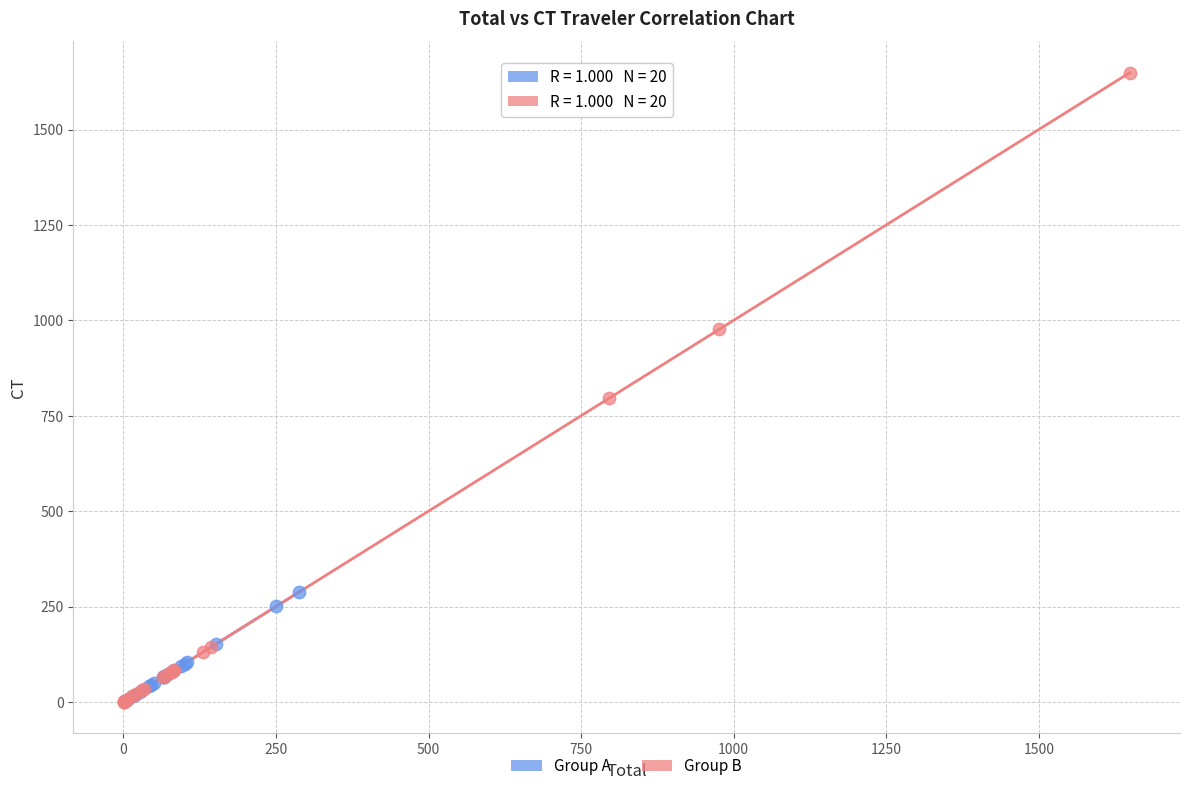

Which series reaches the maximum Y coordinate?

Group B